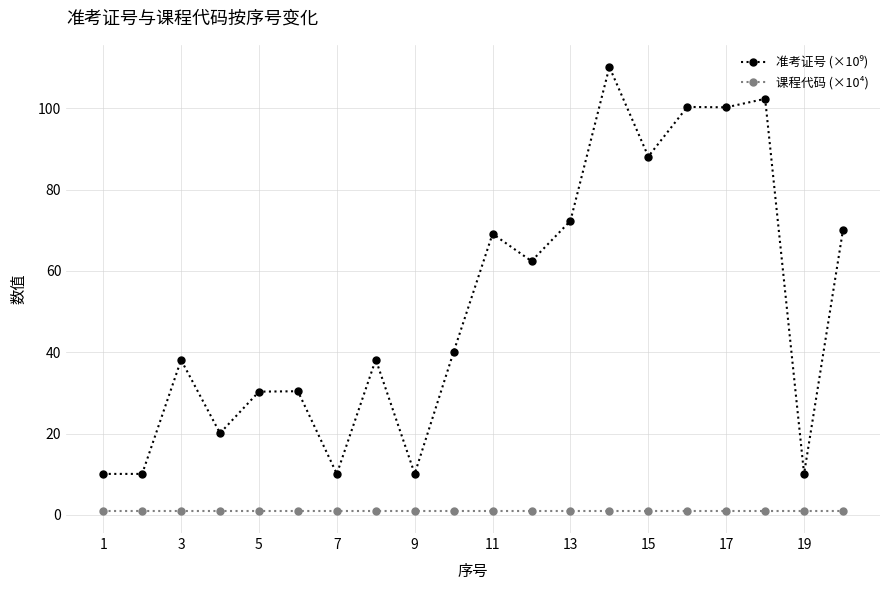

What is the greatest value displayed?

110.1